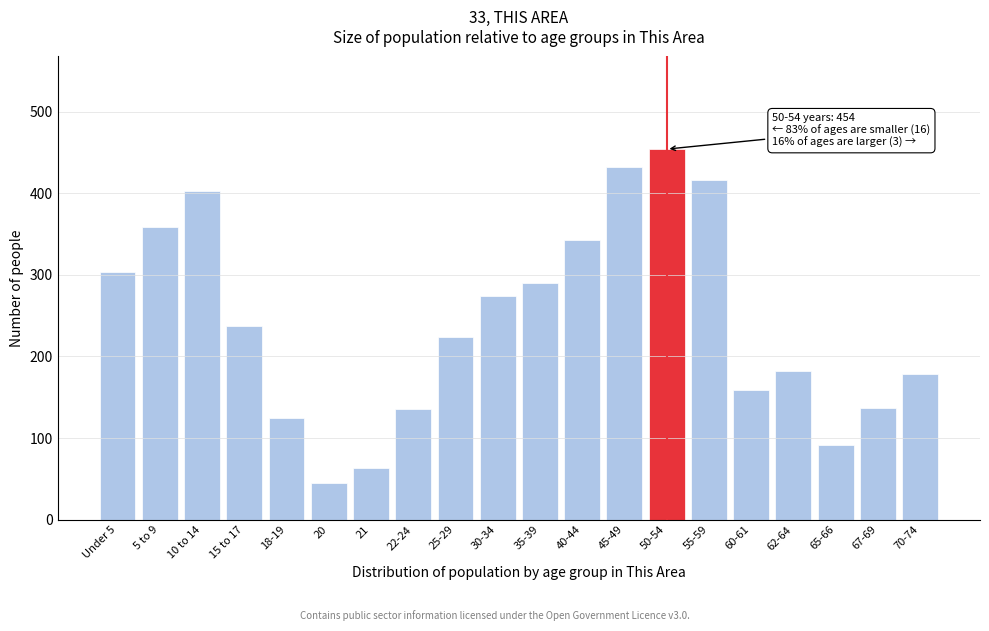

Which has a higher value, 21 or 20?

21